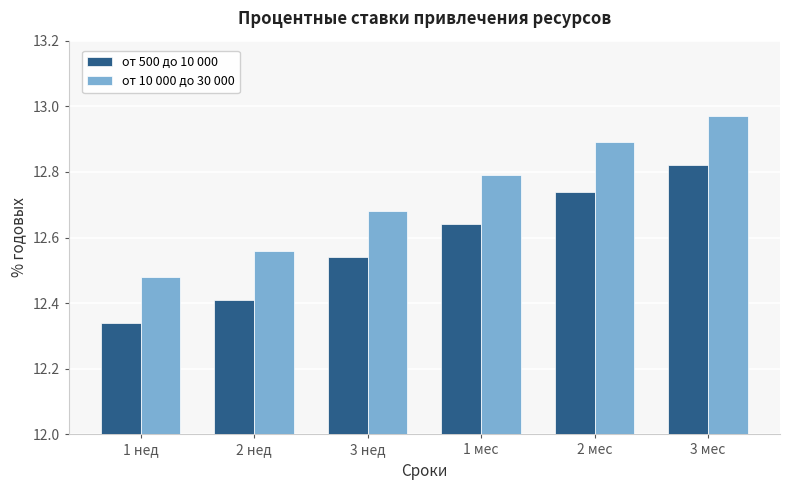

Is it true that от 500 до 10 000 equals 12.4 at 2 нед?

True